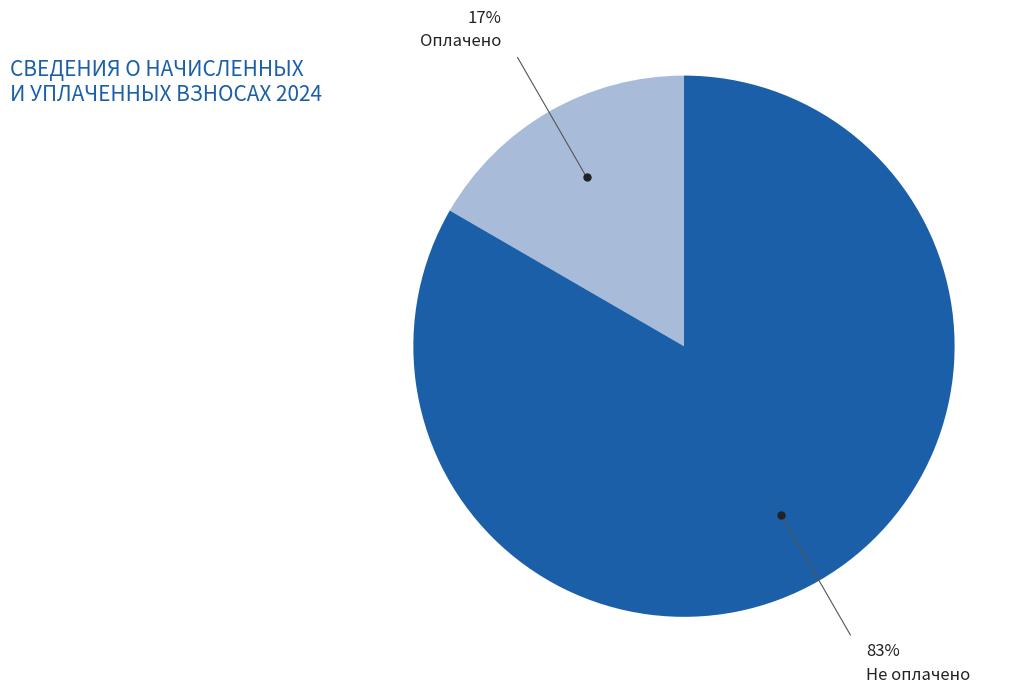

What is the smallest slice in the pie chart?

Оплачено